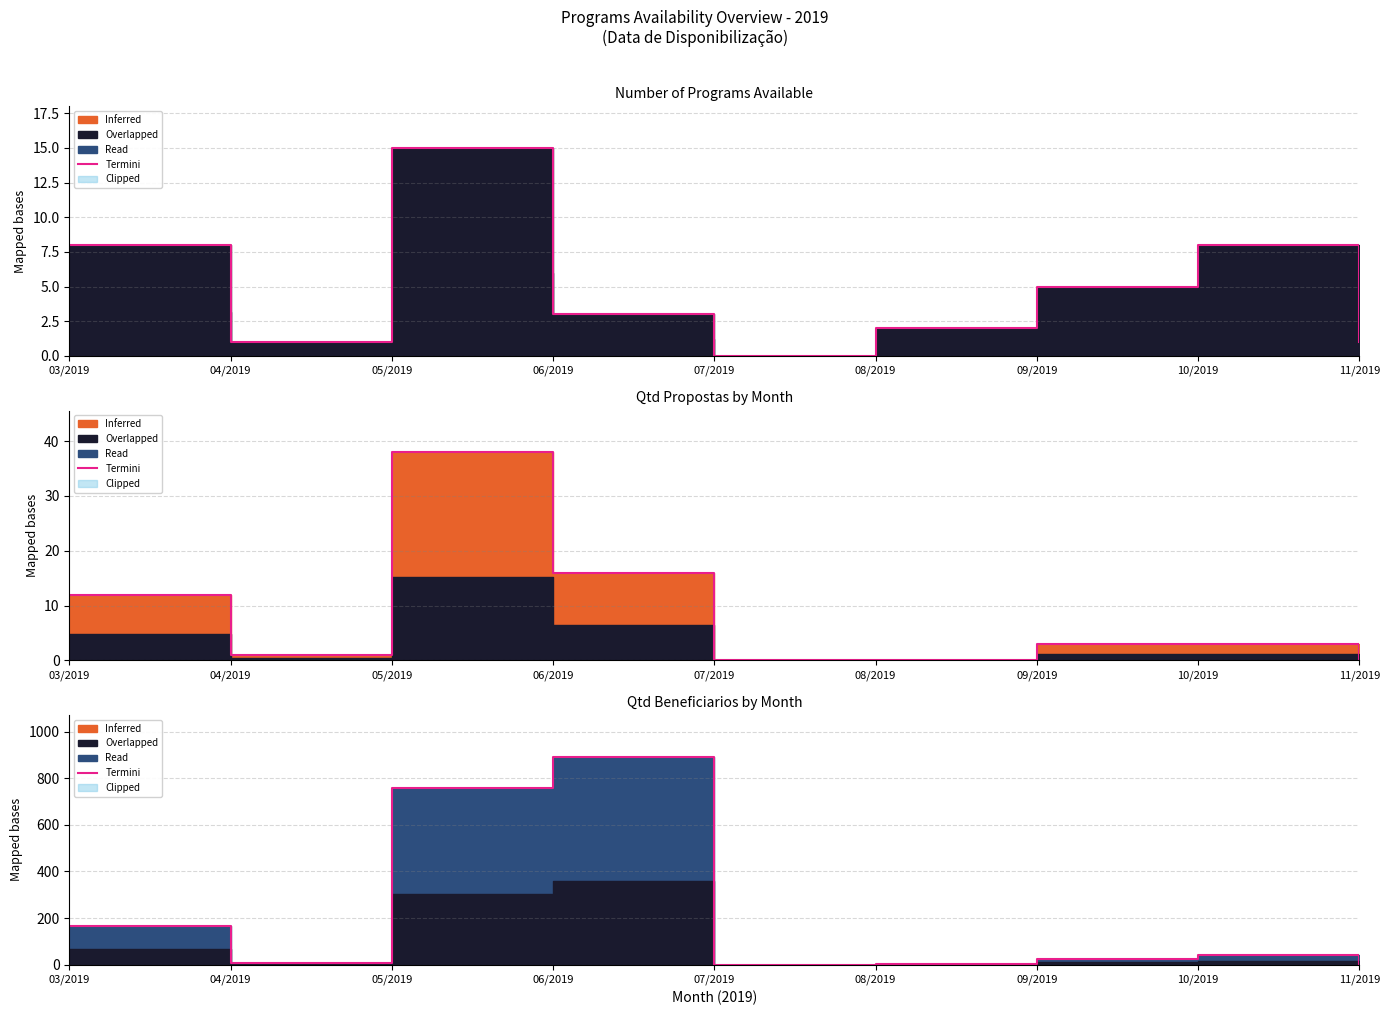

True or false: the data shows 3 at 08/2019.

False